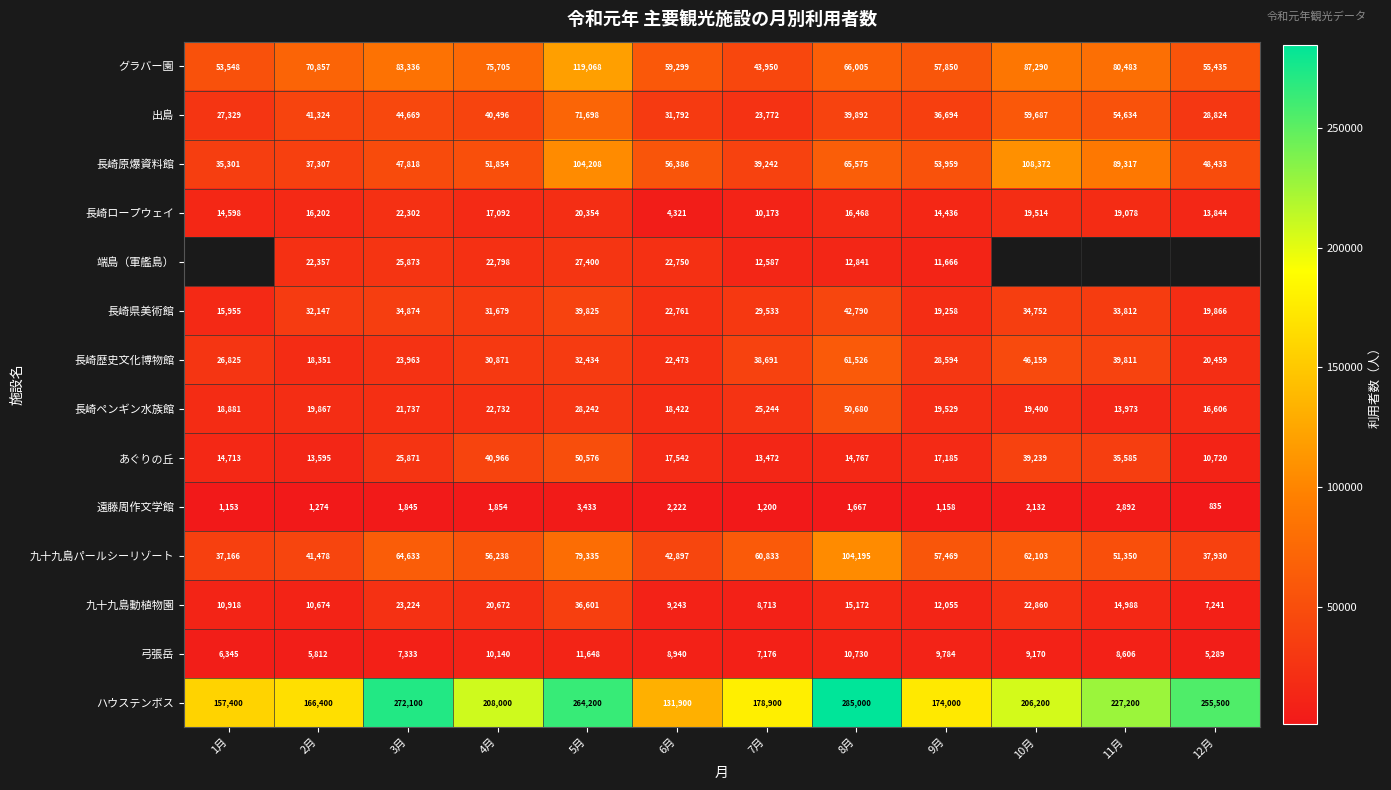

Is the value of 長崎ペンギン水族館 at 2月 greater than the value of 長崎歴史文化博物館 at 6月?

No